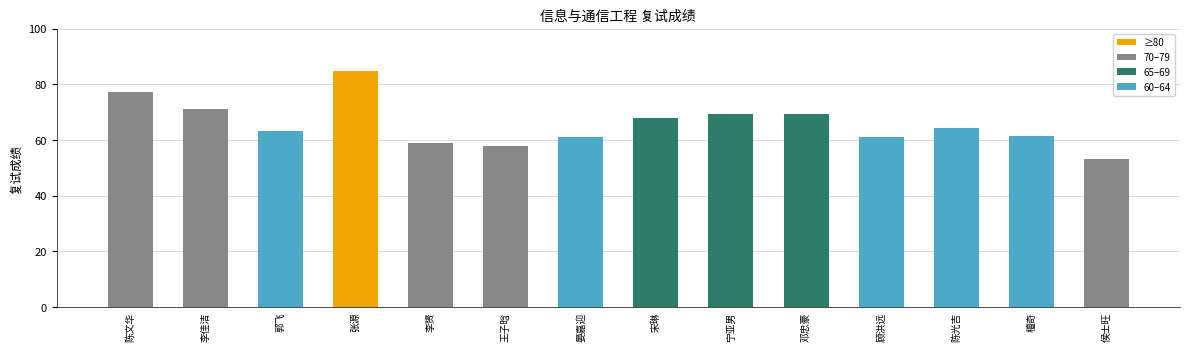

What is the label of the 8th bar from the right?

晏嘉迎